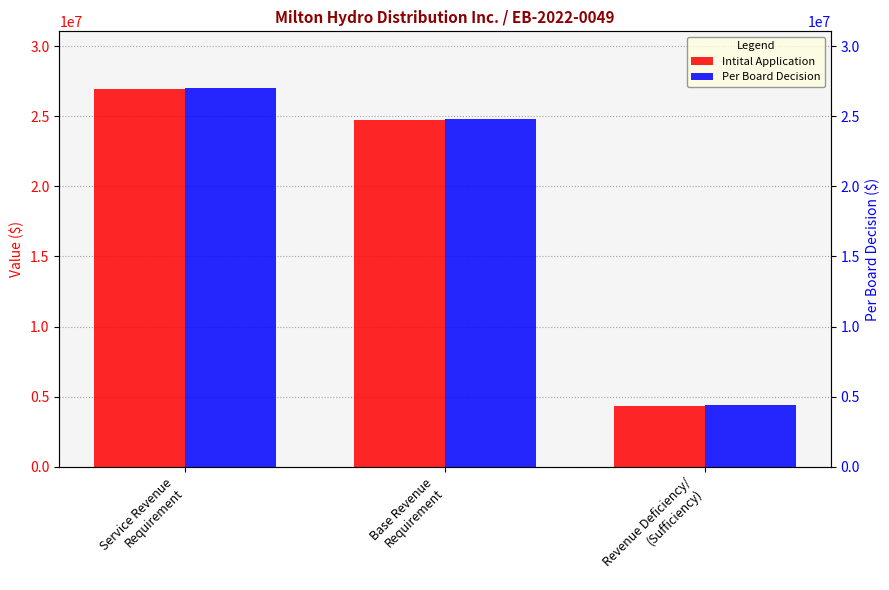

Rank the series by their maximum value, from lowest to highest.

Intital Application, Per Board Decision